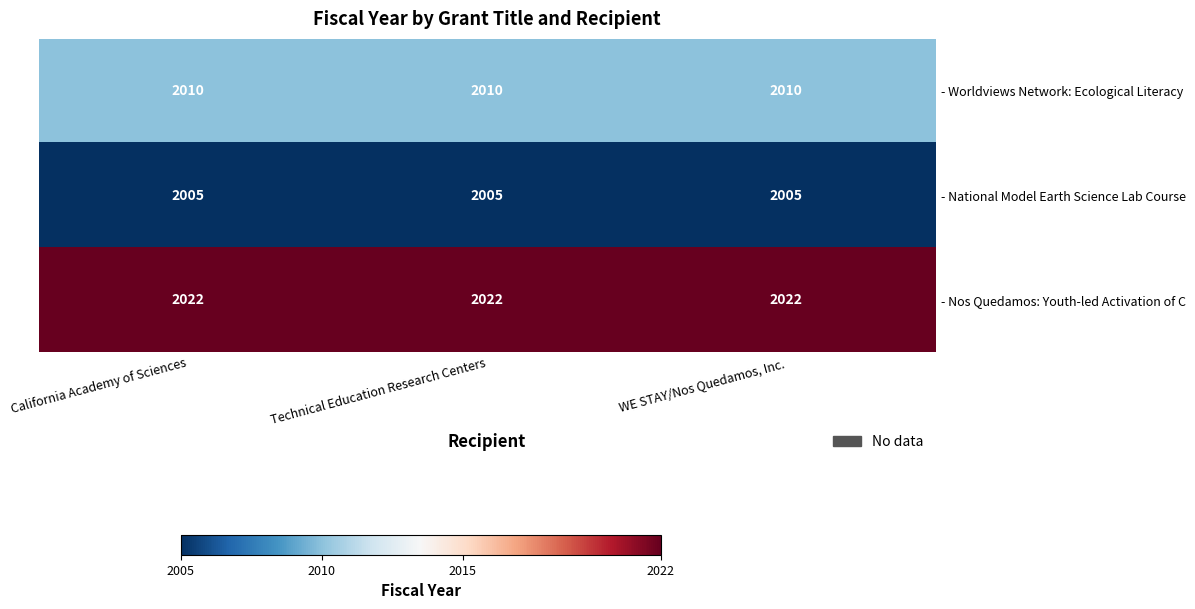

What is the spread (max minus min) of values at Technical Education Research Centers?

17